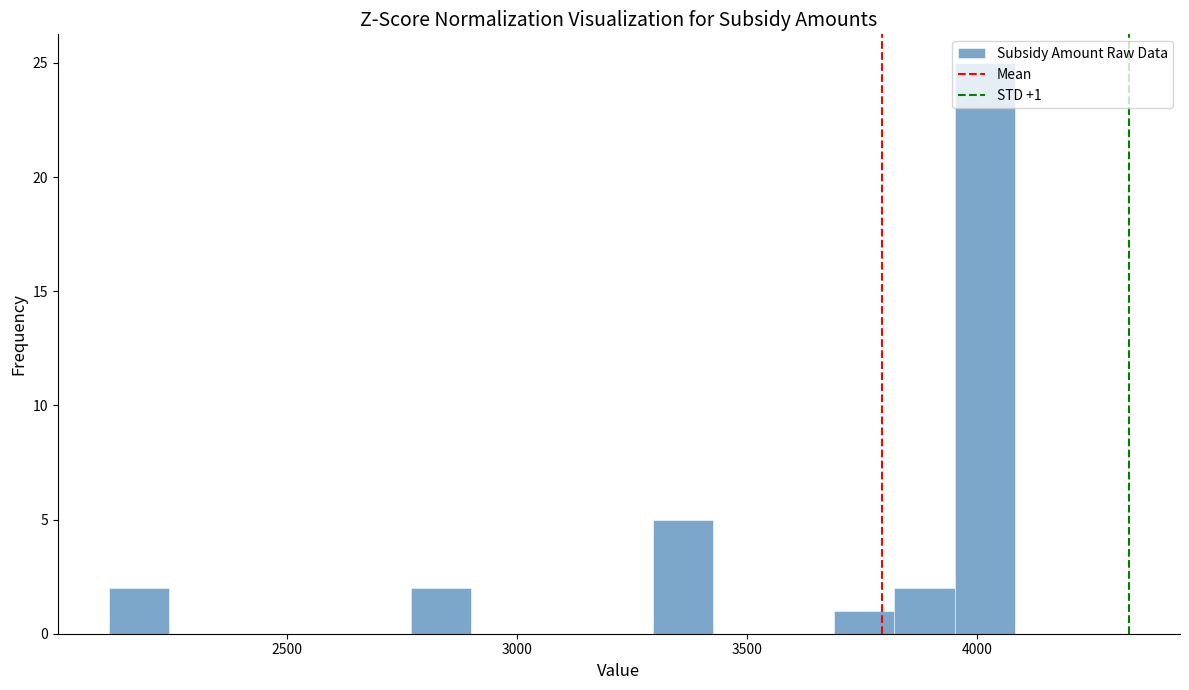

Around what value on the x-axis is the tallest bar? Give the approximate position of its centre, as read against the axis.

4000